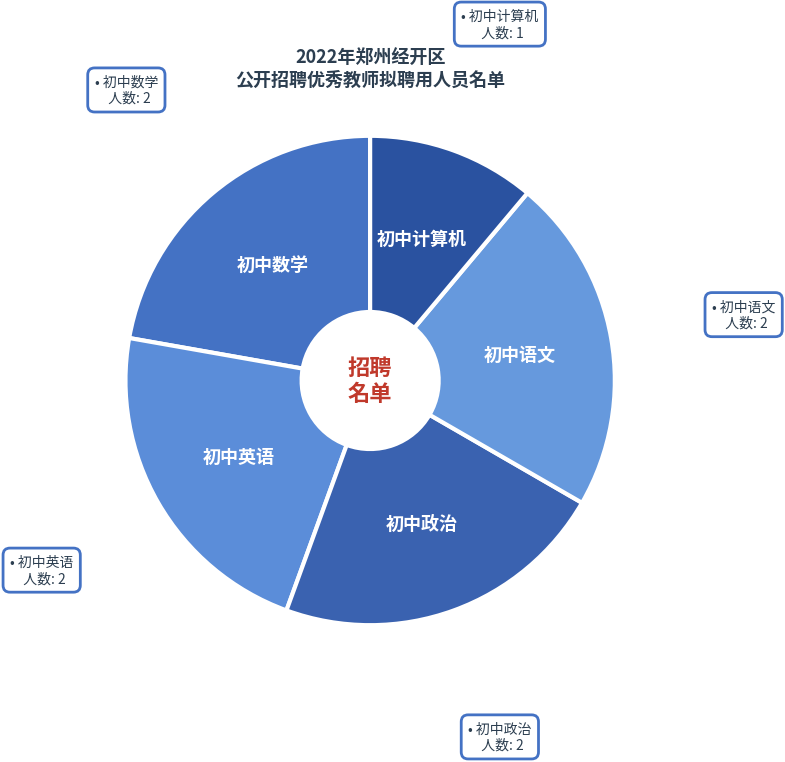

What is the smallest slice in the pie chart?

初中计算机